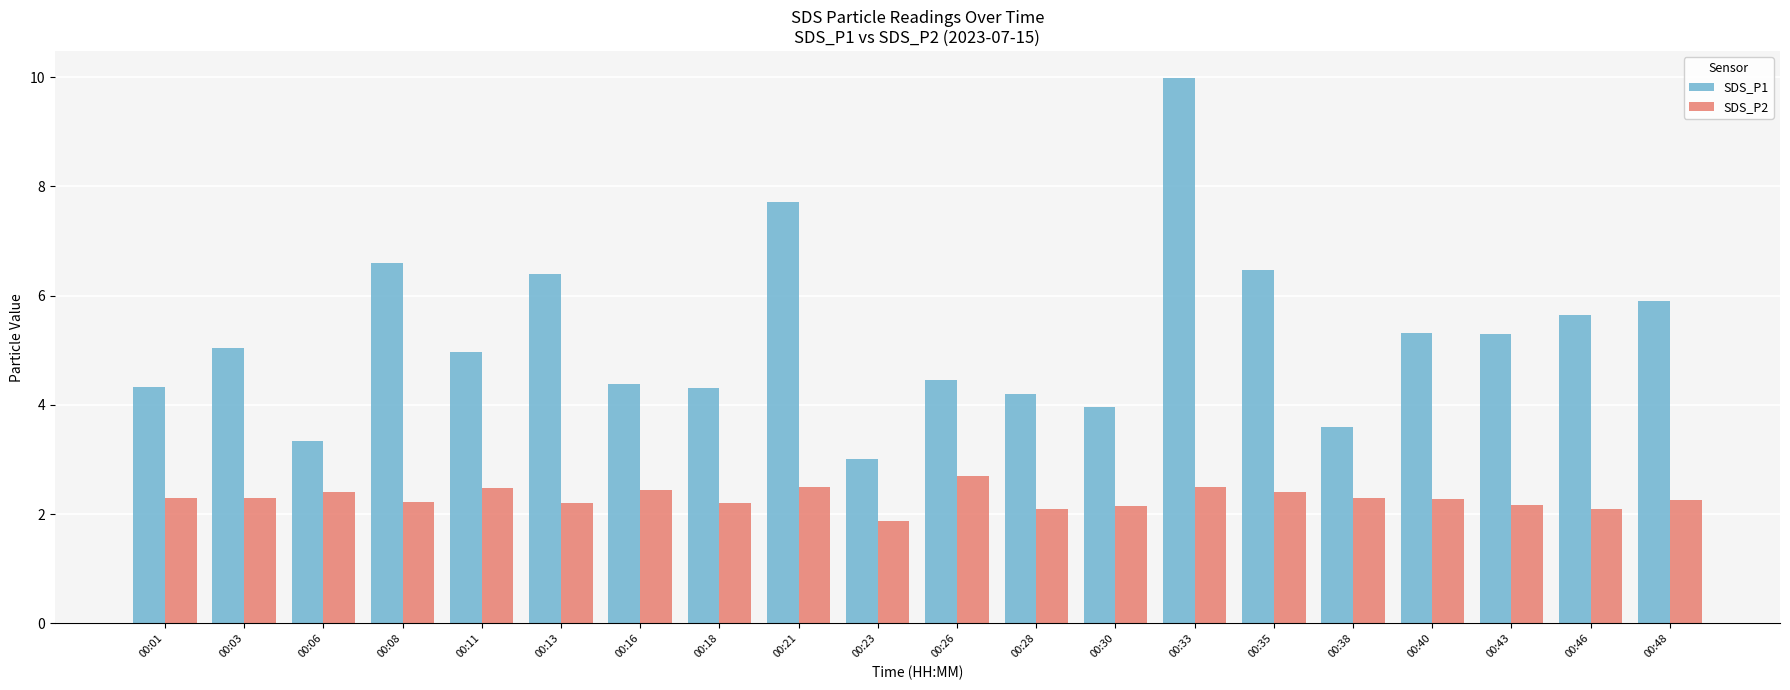

Is the value of SDS_P2 at 00:26 greater than the value of SDS_P1 at 00:28?

No